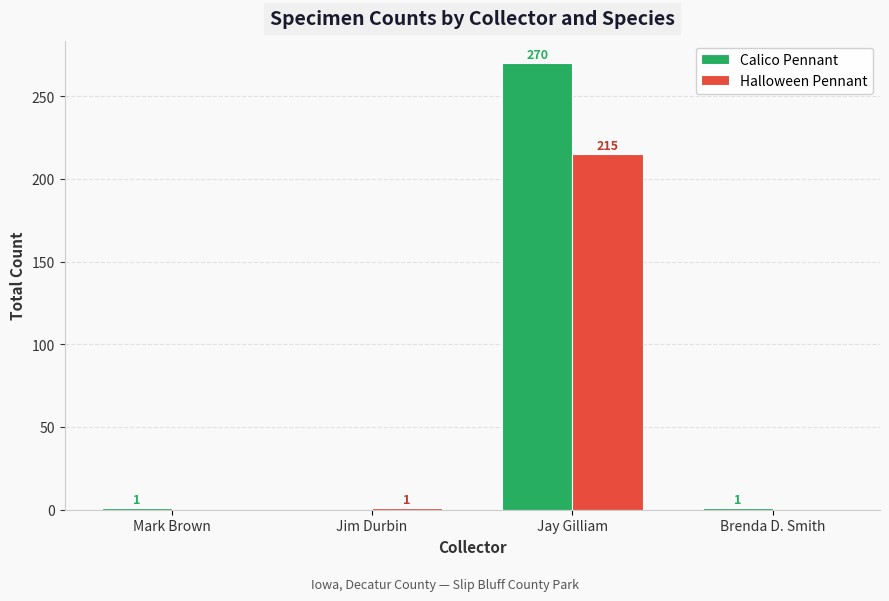

What is the maximum value for Calico Pennant?

270